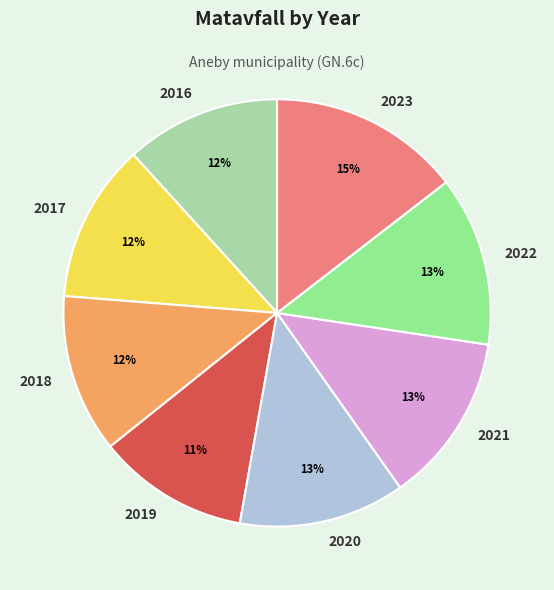

Which slice is the largest?

2023